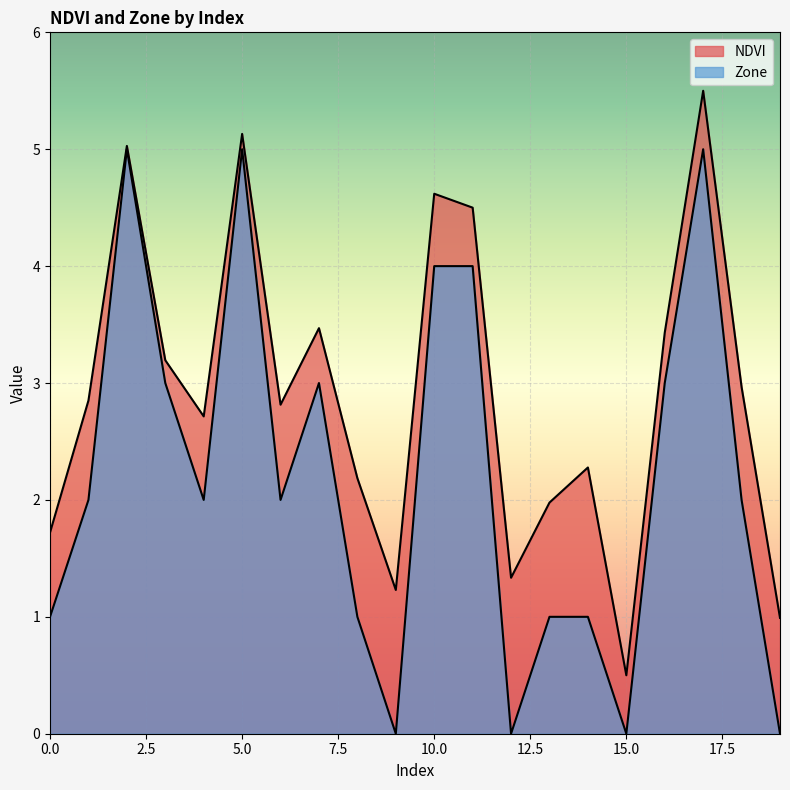

What is the difference between the highest and lowest values at 14?

1.3